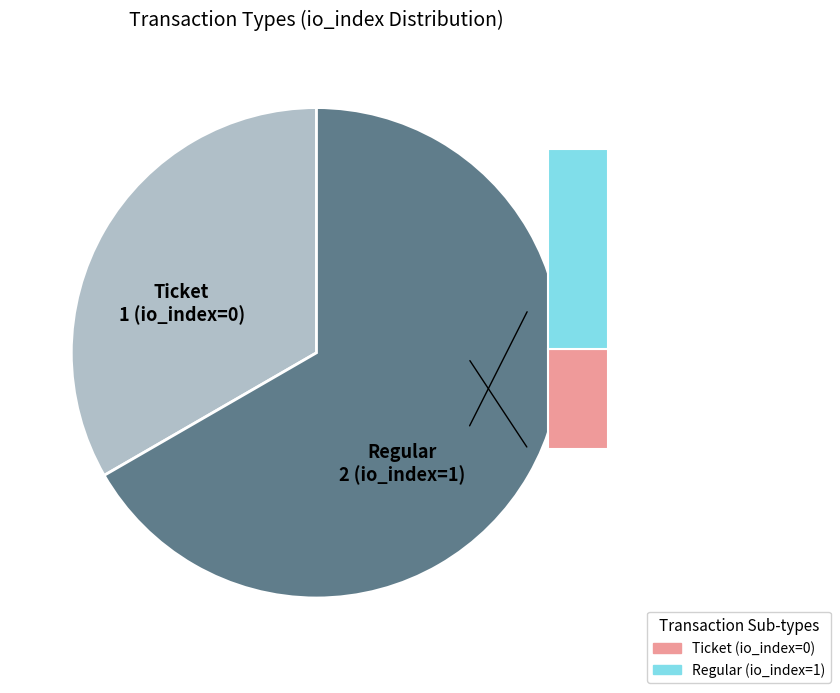

What is the largest slice in the pie chart?

Regular